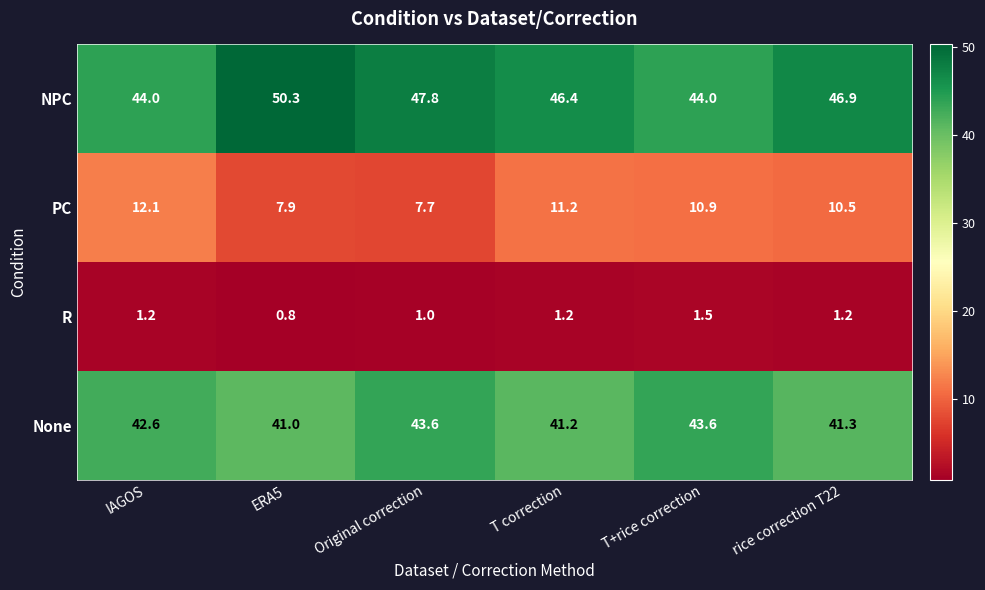

At which label does PC reach its minimum?

Original correction